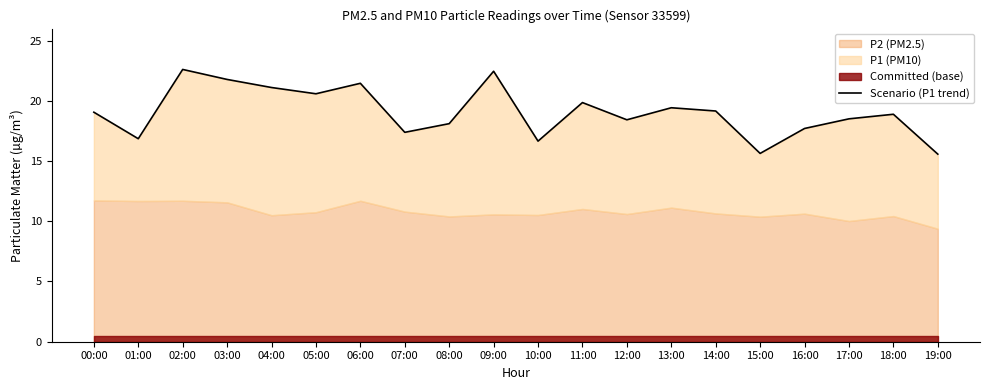

Rank the categories by value from highest to lowest.

02:00, 09:00, 03:00, 06:00, 04:00, 05:00, 11:00, 13:00, 14:00, 00:00, 18:00, 17:00, 12:00, 08:00, 16:00, 07:00, 01:00, 10:00, 15:00, 19:00